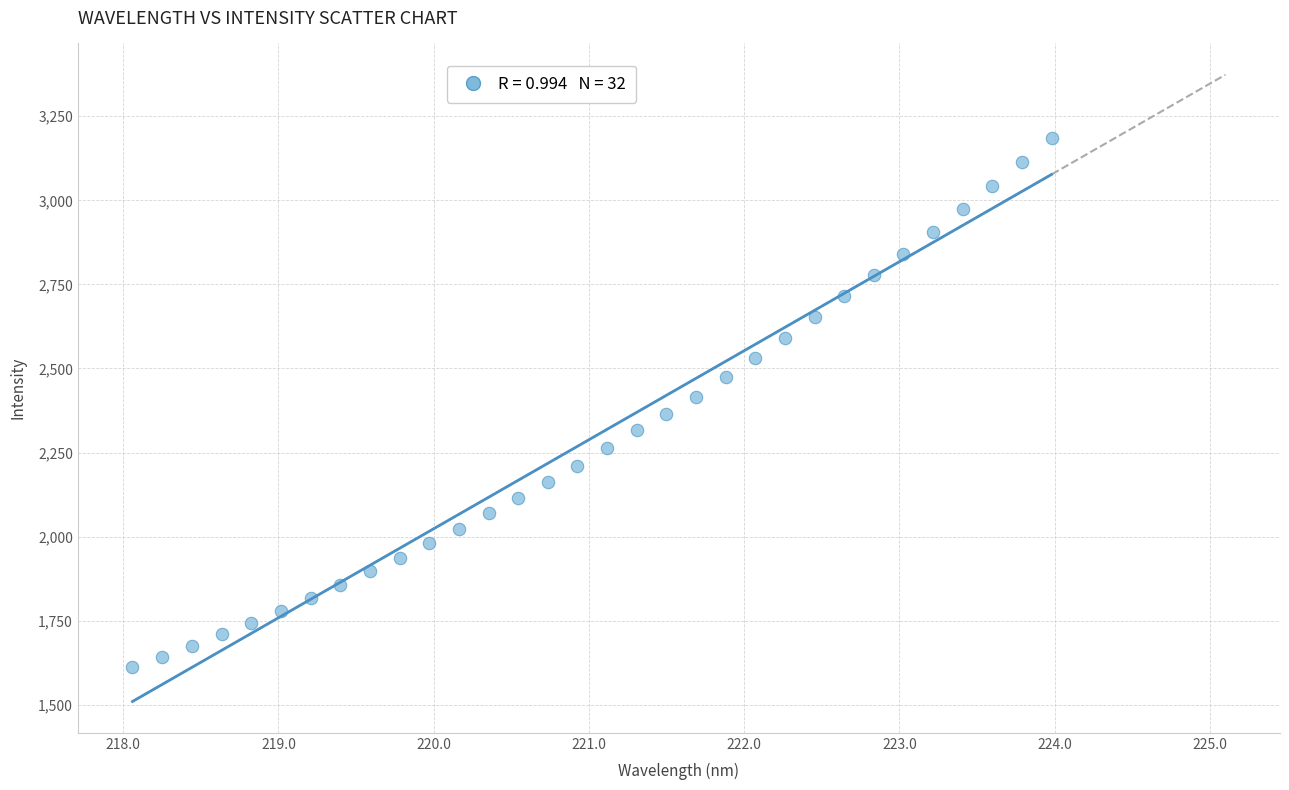

What is the range of X values (max minus min)?

5.9